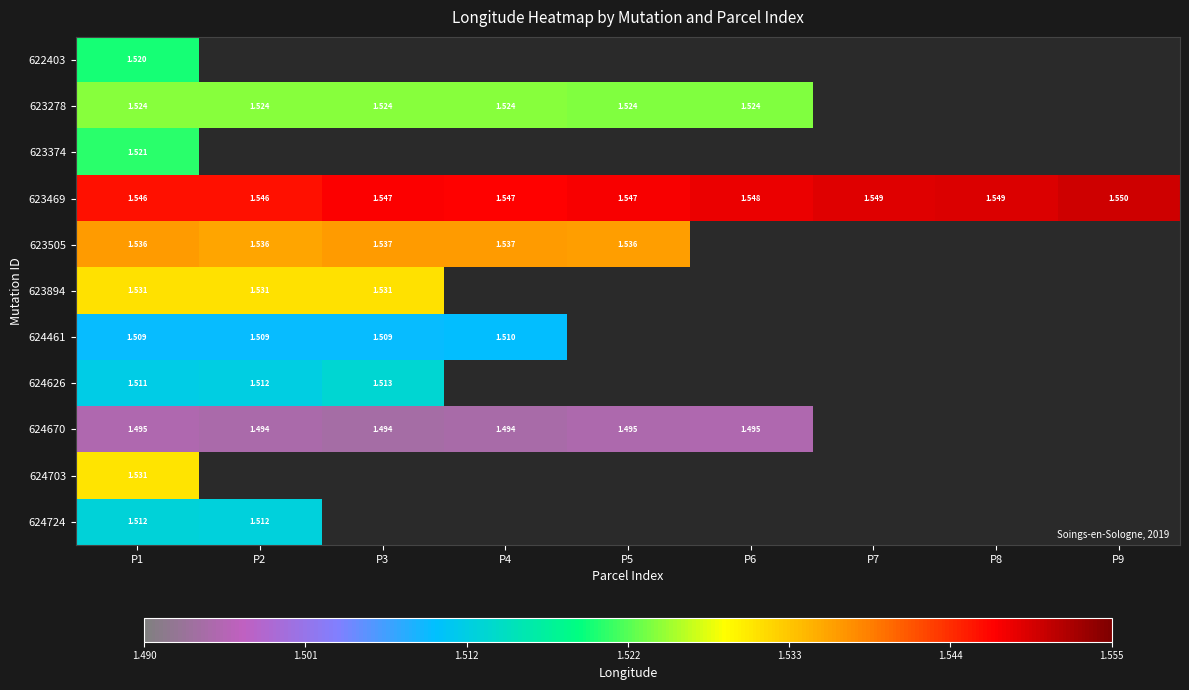

What is the maximum value shown in the chart?

1.6